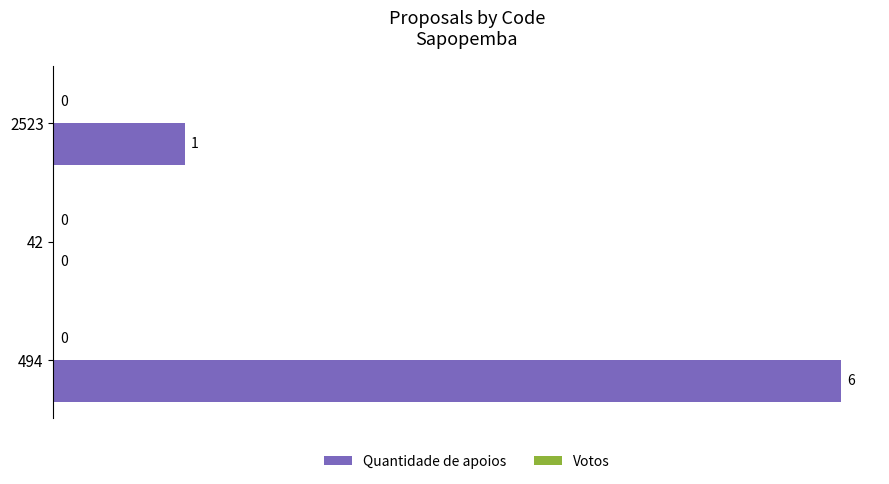

True or false: the data shows 0 at 2523.

False